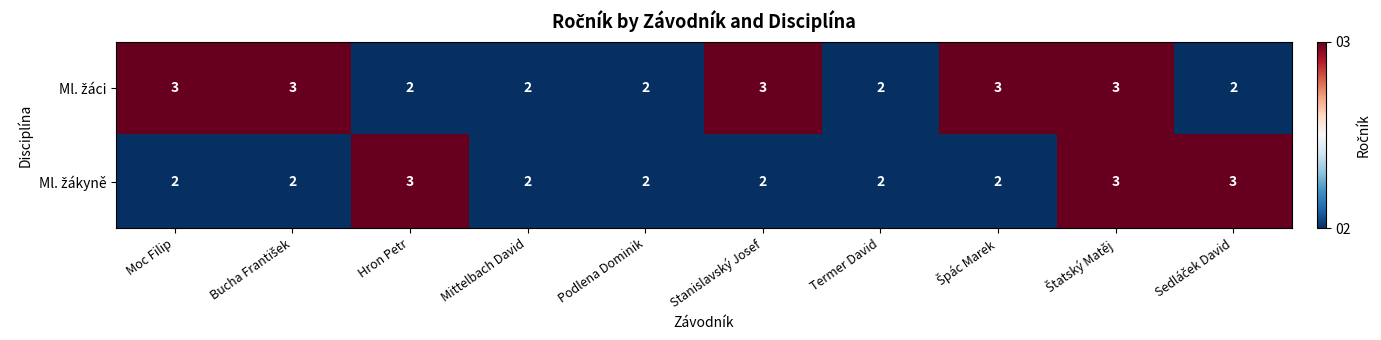

How many series are shown in this chart?

2